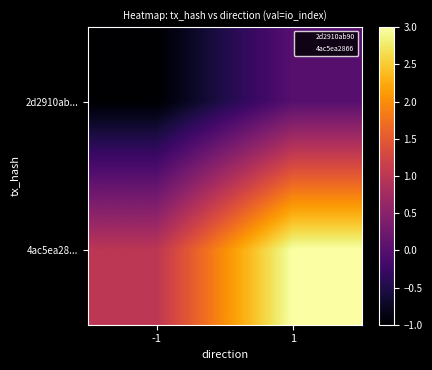

Reading left to right, list all the values displayed in this chart.

2d2910ab...: -1=-1	1=0
4ac5ea28...: -1=1	1=3